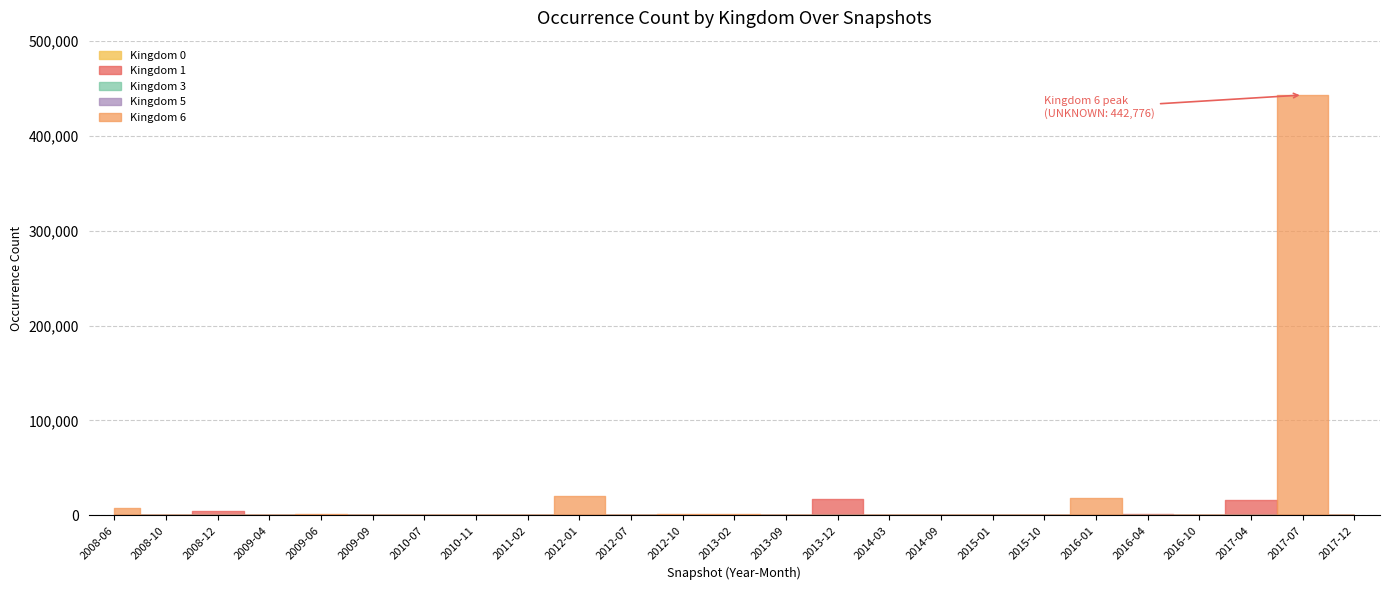

True or false: Kingdom 5 and Kingdom 6 intersect in this chart.

False